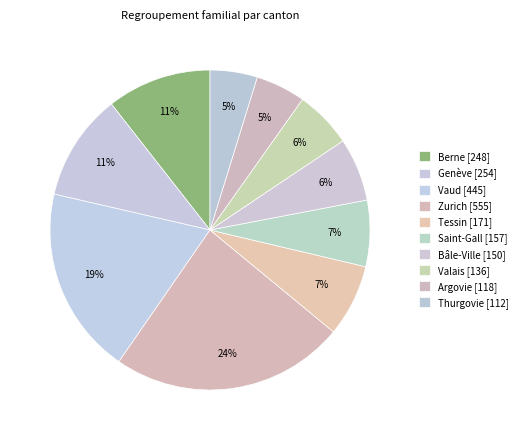

Count the number of slices in the pie.

10